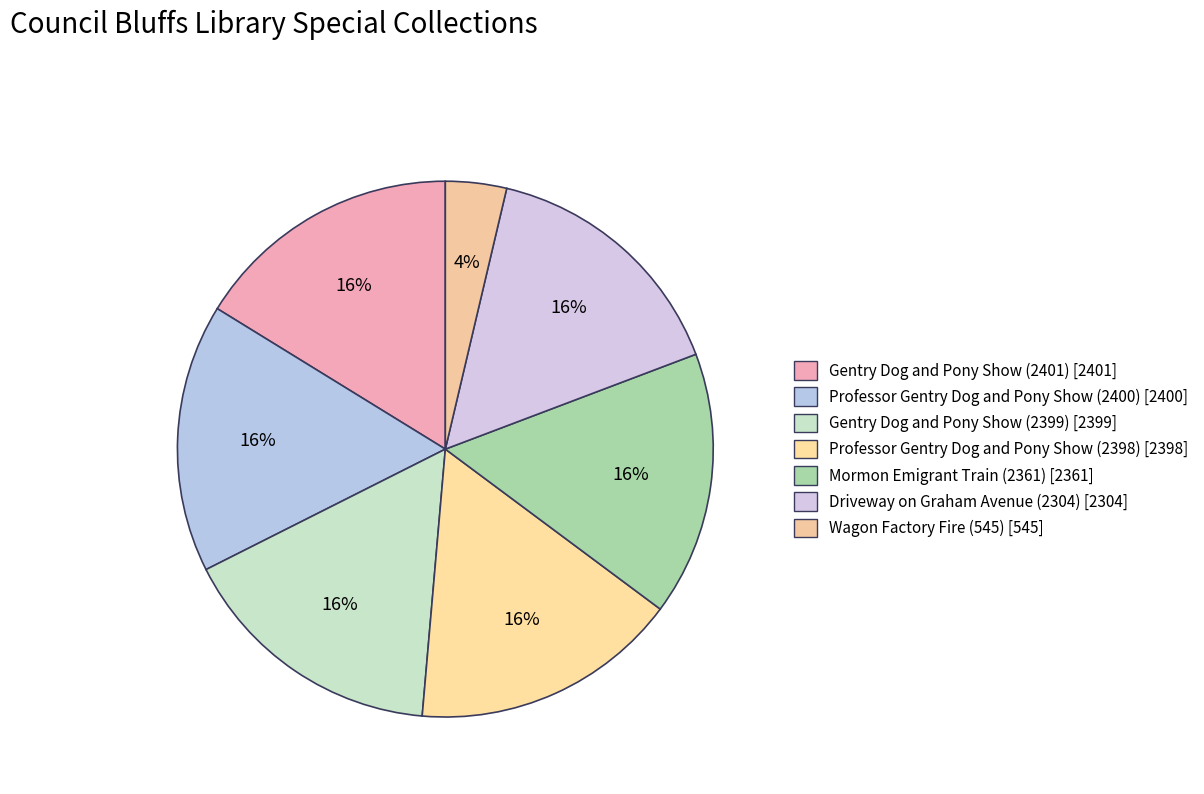

What is the largest slice in the pie chart?

Gentry Dog and Pony Show (2401)